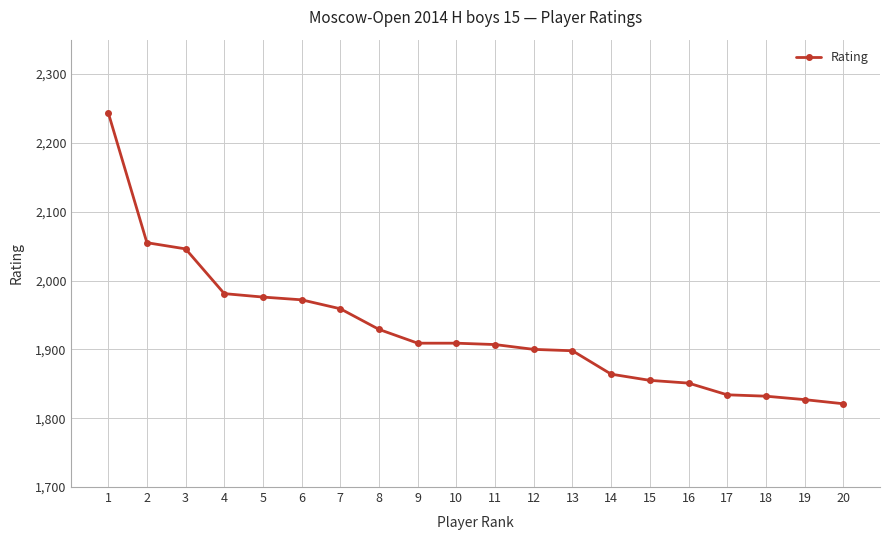

What is the value of the 12th point from the left?

1900